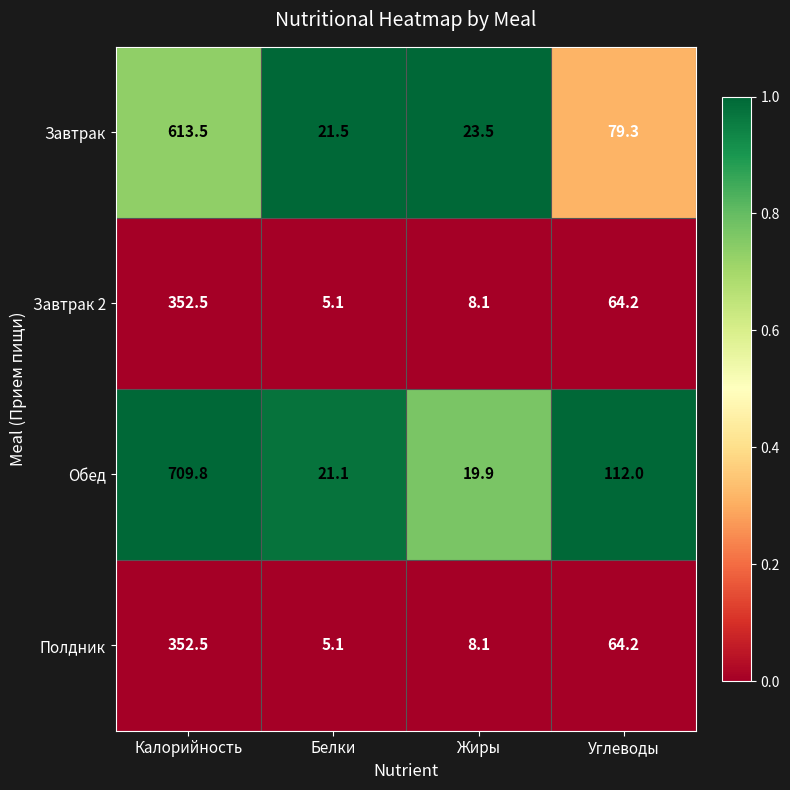

Is the value of Обед at Жиры greater than the value of Завтрак 2 at Калорийность?

No